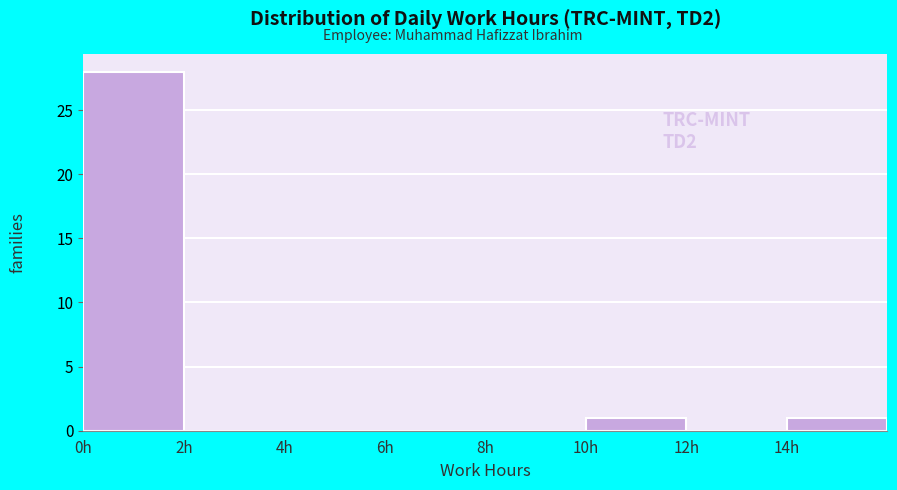

Which range on the x-axis has the tallest bar?

0 to 2